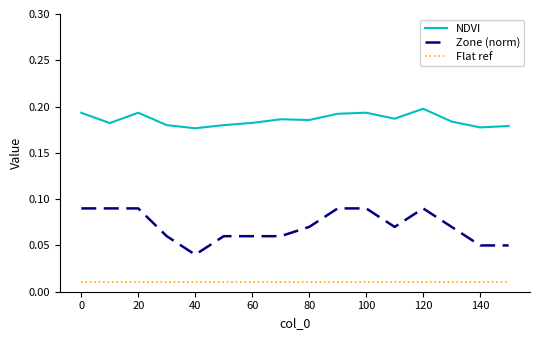

Rank the series by their maximum value, from lowest to highest.

Flat ref, Zone (norm), NDVI